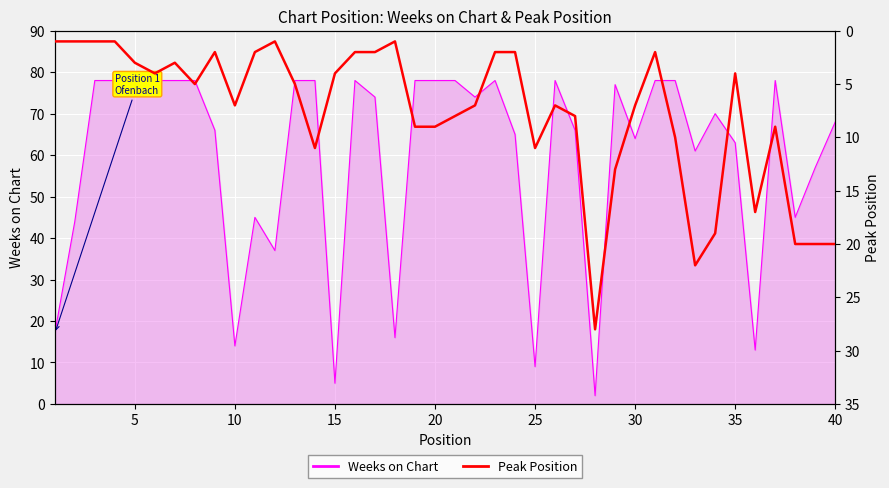

How many interior local valleys (lower than both neighbors) does the data have?

8